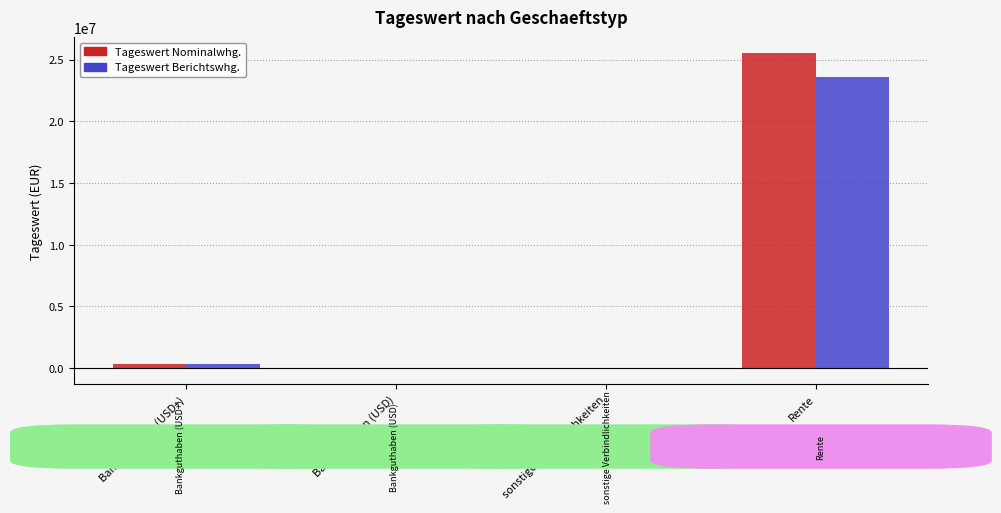

What are all the series names shown in the legend?

Tageswert Nominalwhg., Tageswert Berichtswhg.